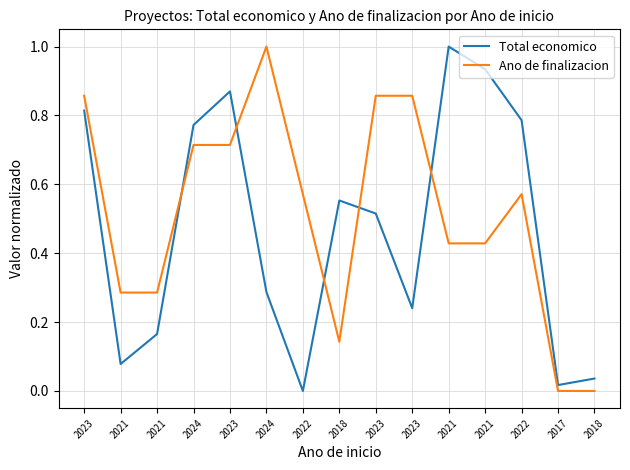

How many lines are shown in the chart?

2